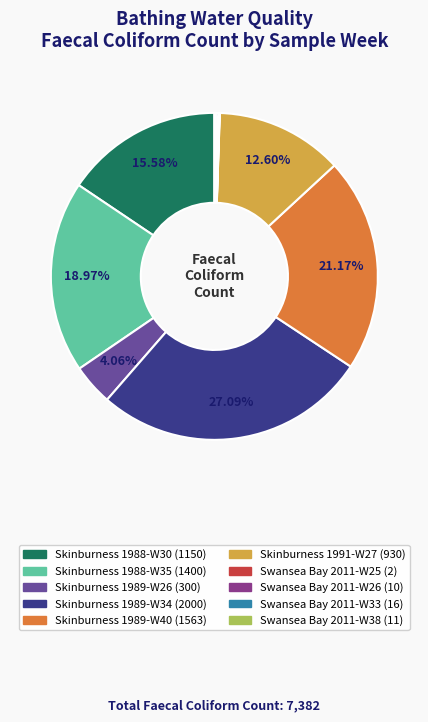

Is there any slice that represents more than half of the pie?

No